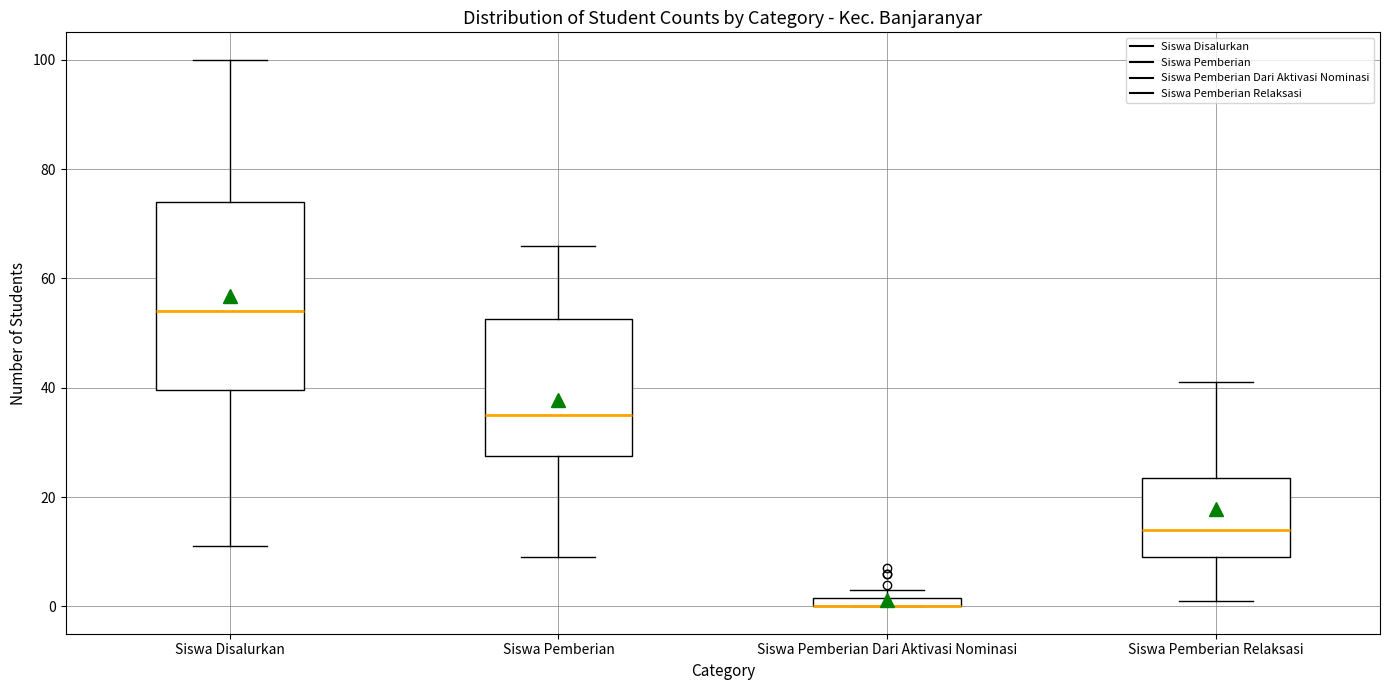

Which box is the tallest, from its lower edge to its upper edge?

Siswa Disalurkan